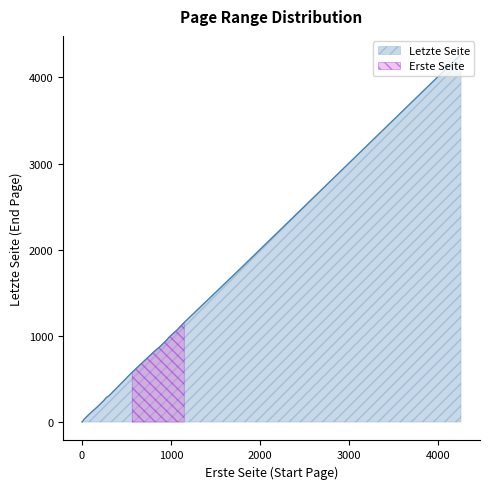

What is the maximum value for Erste Seite?

4260